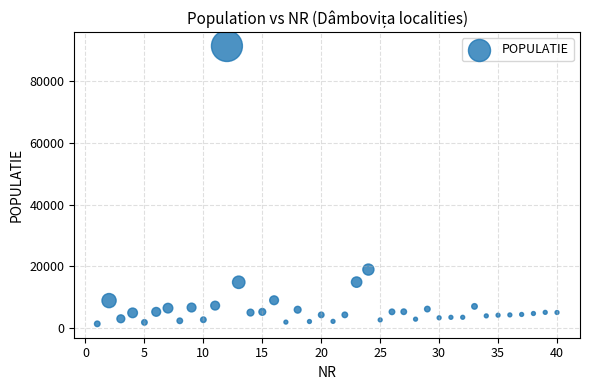

What Y value in the scatter plot is closest to 46365?

18919